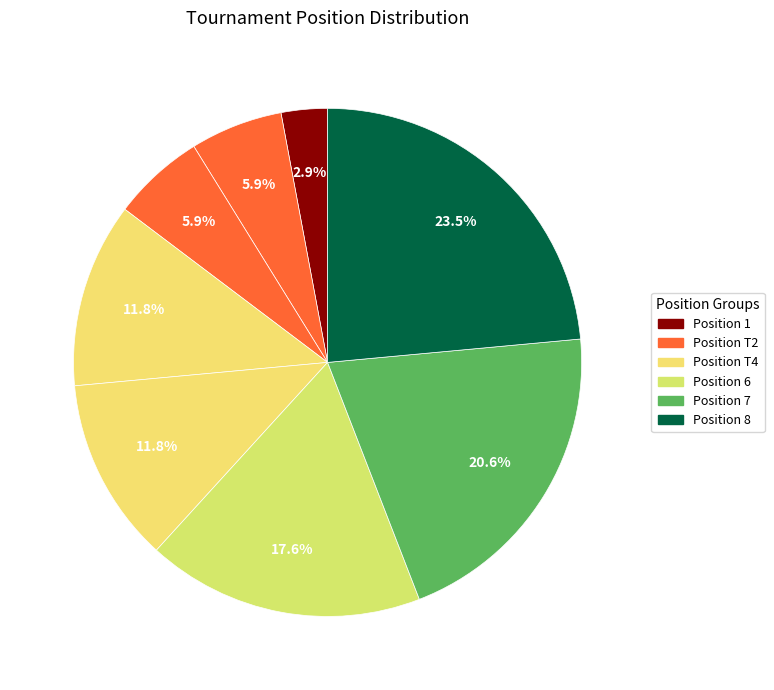

Which category has the biggest portion of the pie?

8